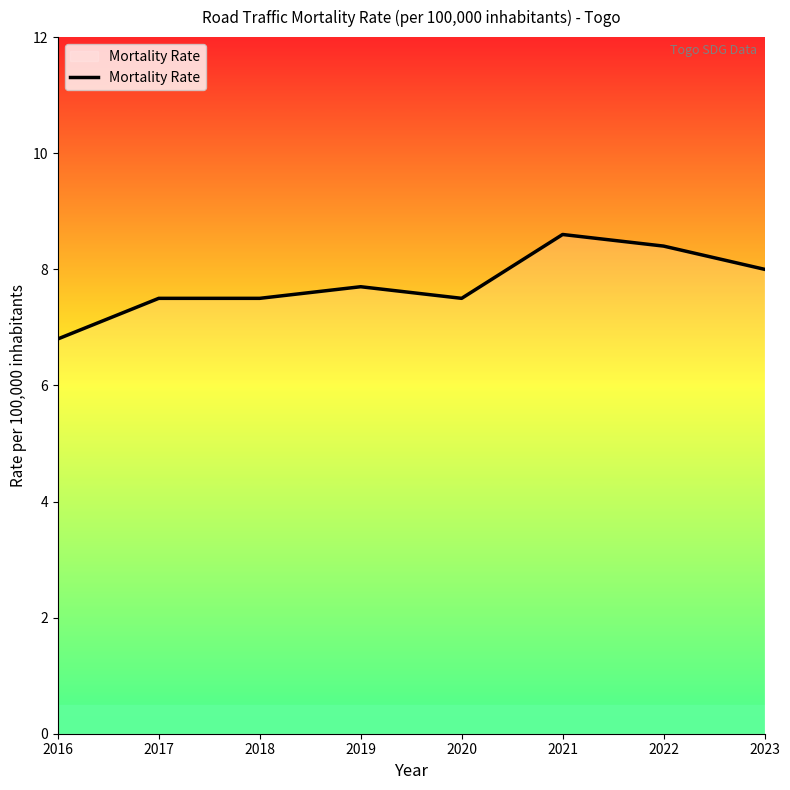

Between 2020 and 2016, which is larger?

2020